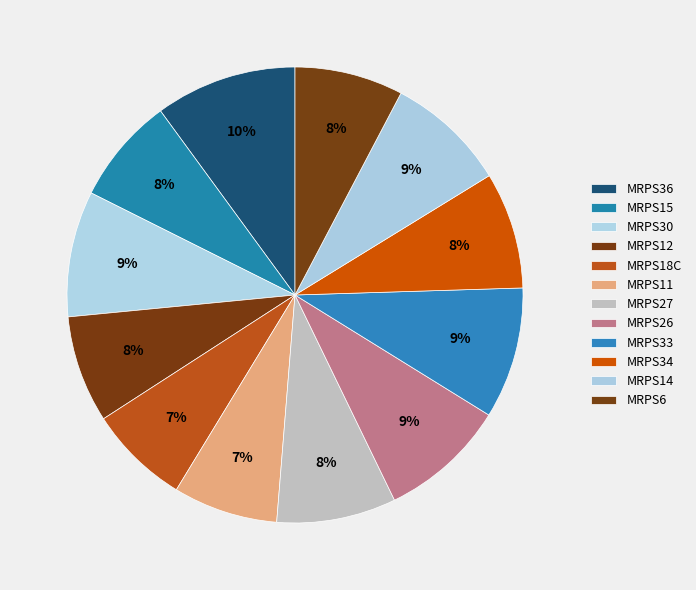

Rank the categories by value from highest to lowest.

MRPS36, MRPS33, MRPS26, MRPS30, MRPS14, MRPS27, MRPS34, MRPS6, MRPS12, MRPS15, MRPS11, MRPS18C